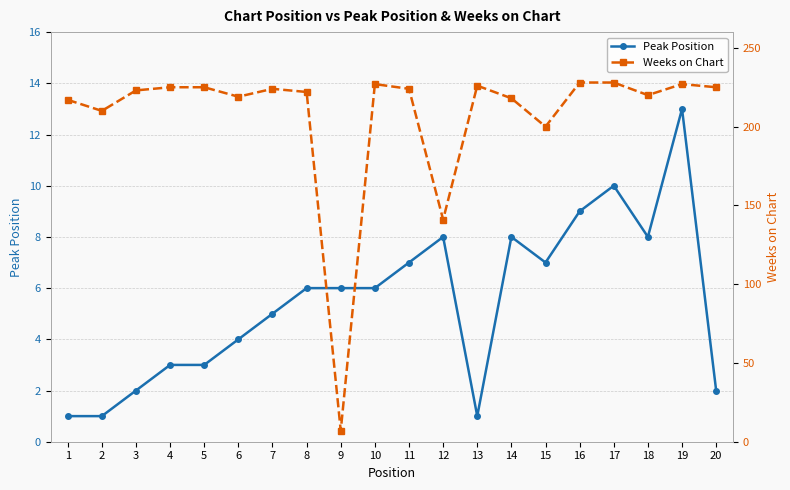

How many data points does each series have?

20